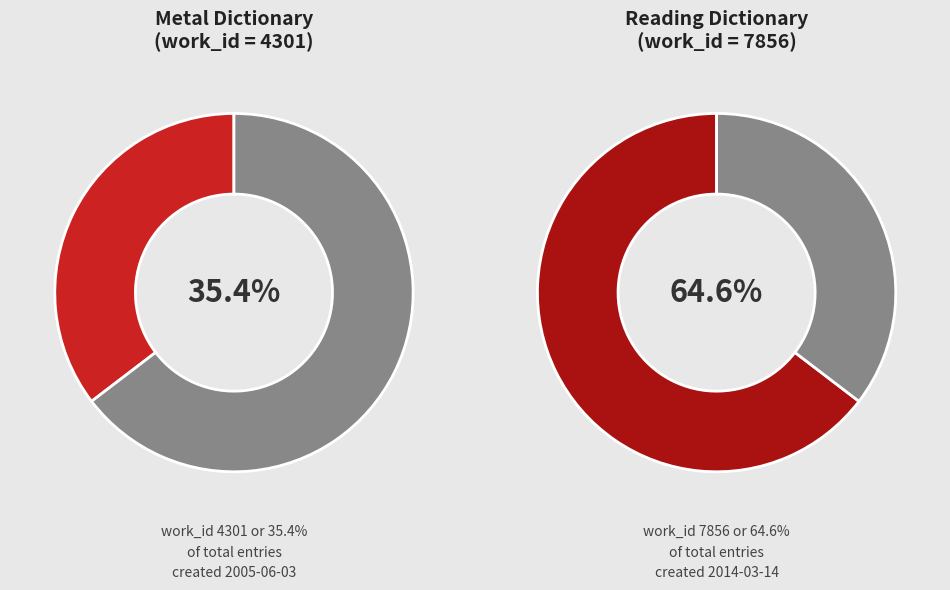

Between 2005-06-03 and 2014-03-14, which is larger?

2014-03-14